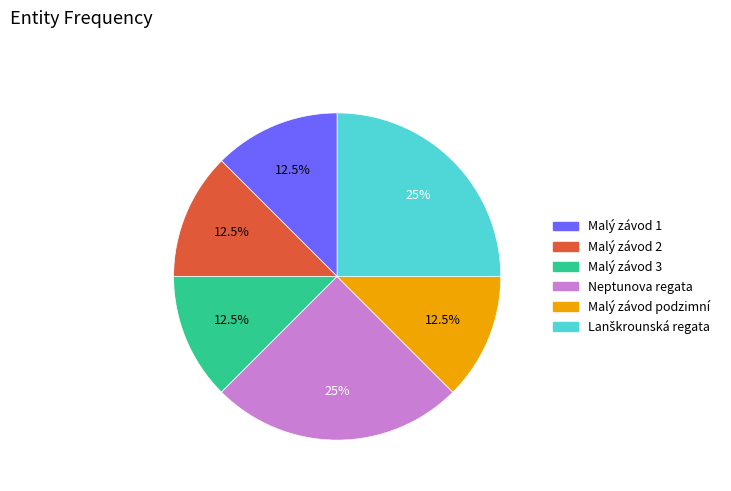

How many segments does this pie chart have?

6